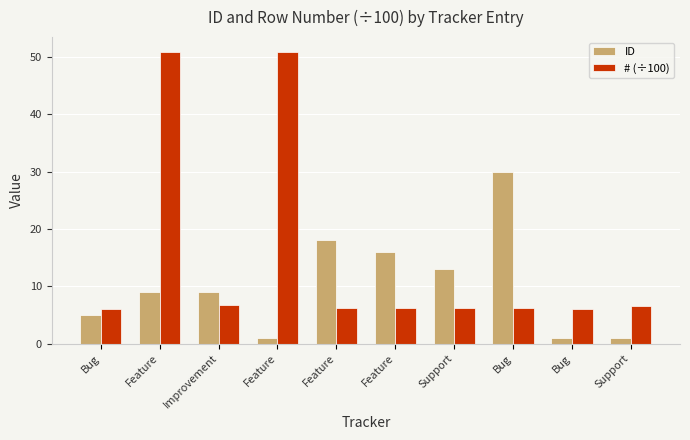

Reading right to left, what are all the values shown in this chart?

ID: Support=1.0	Bug=1.0	Bug=30.0	Support=13.0	Feature=16.0	Feature=18.0	Feature=1.0	Improvement=9.0	Feature=9.0	Bug=5.0
# (÷100): Support=6.6	Bug=6.1	Bug=6.3	Support=6.1	Feature=6.2	Feature=6.2	Feature=50.8	Improvement=6.6	Feature=50.9	Bug=6.1